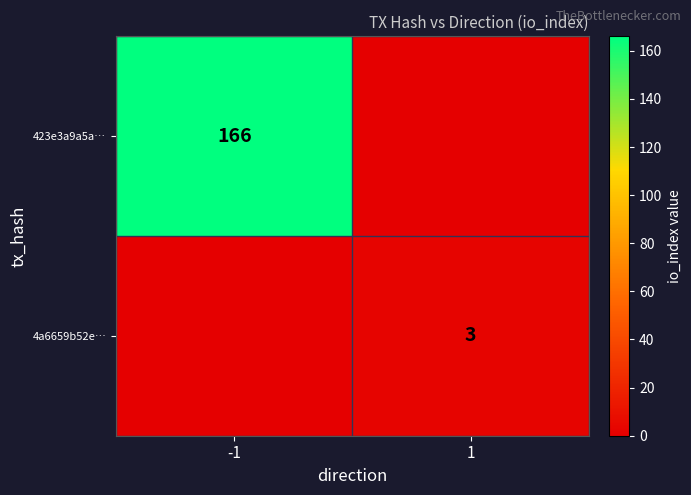

Is it true that 423e3a9a5a… equals 166 at -1?

True